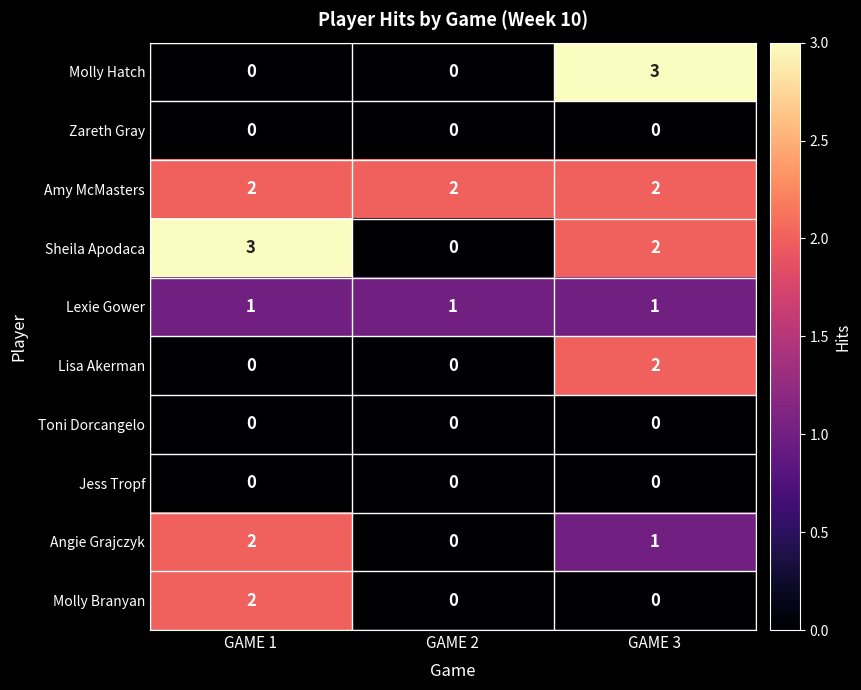

Is it true that Jess Tropf equals 0 at GAME 2?

True